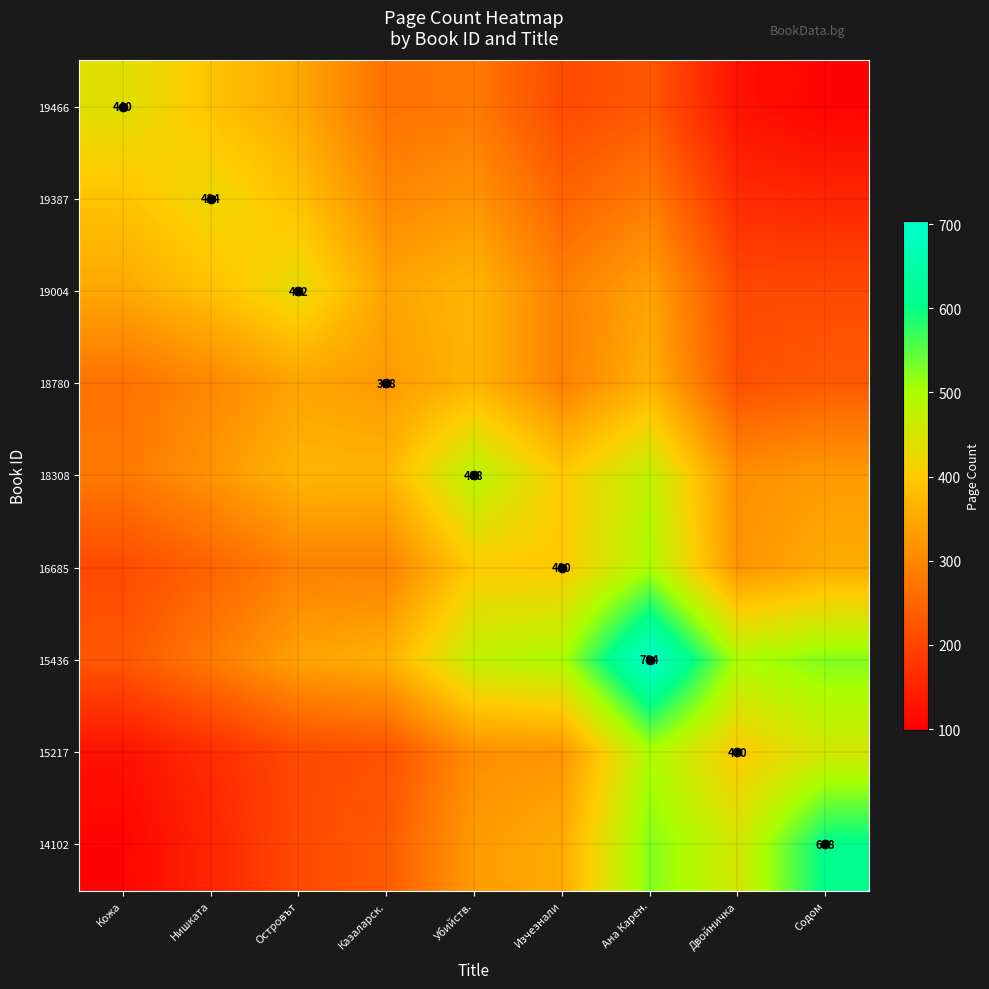

What is the maximum value shown in the chart?

704.0